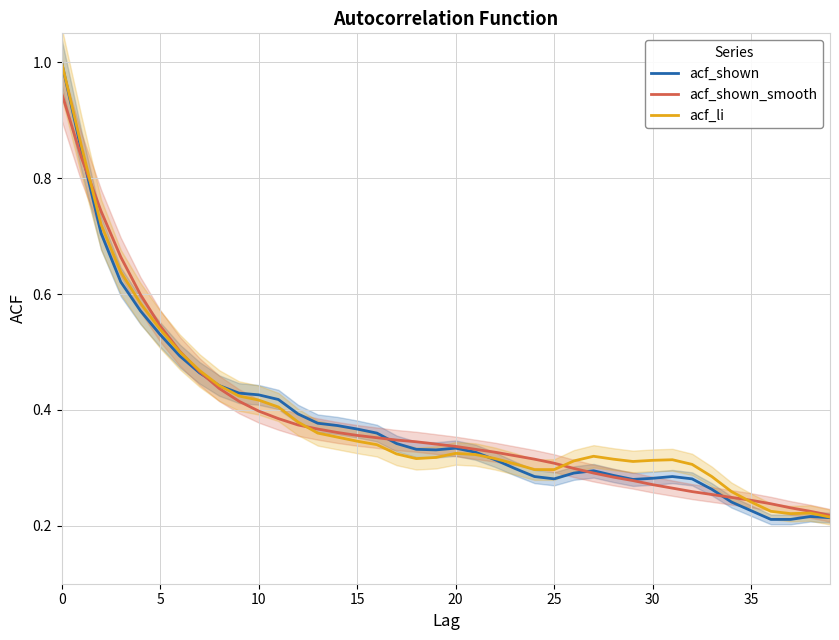

In acf_shown, how many points are lower than both neighbors (excluding endpoints)?

3